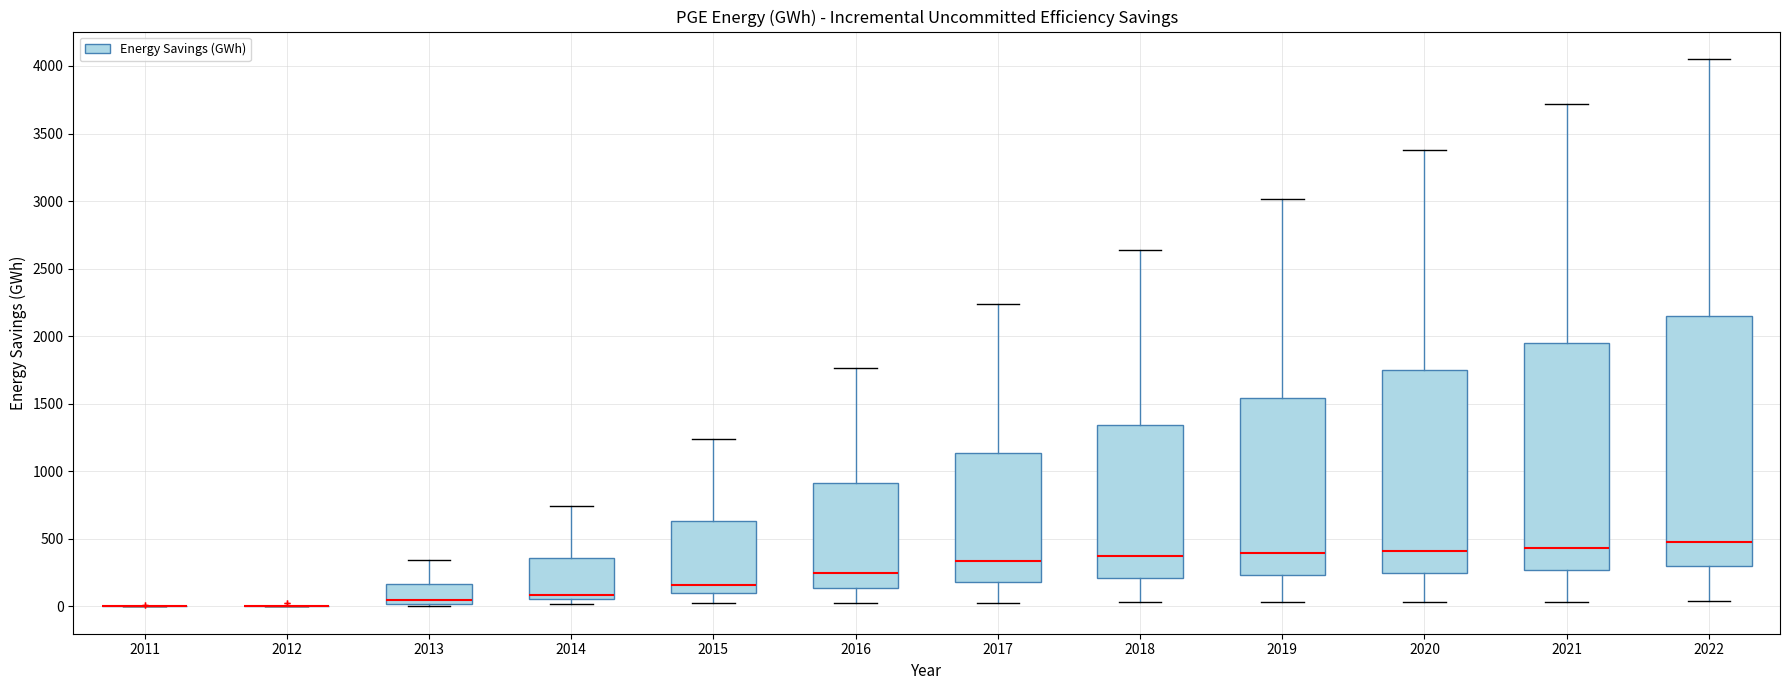

Which box is the tallest, from its lower edge to its upper edge?

2022